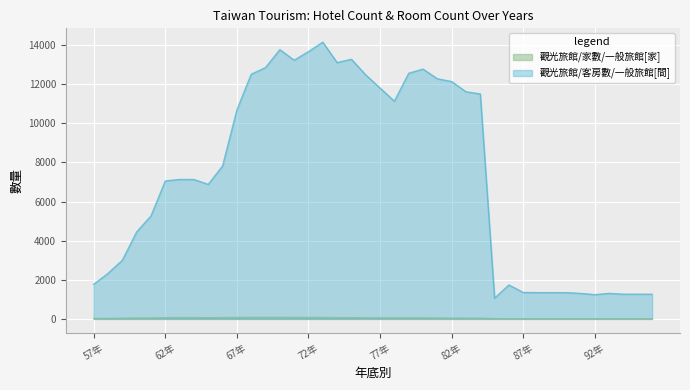

The value of 觀光旅館/客房數/一般旅館[間] at 70年 is 13767. True or false?

True